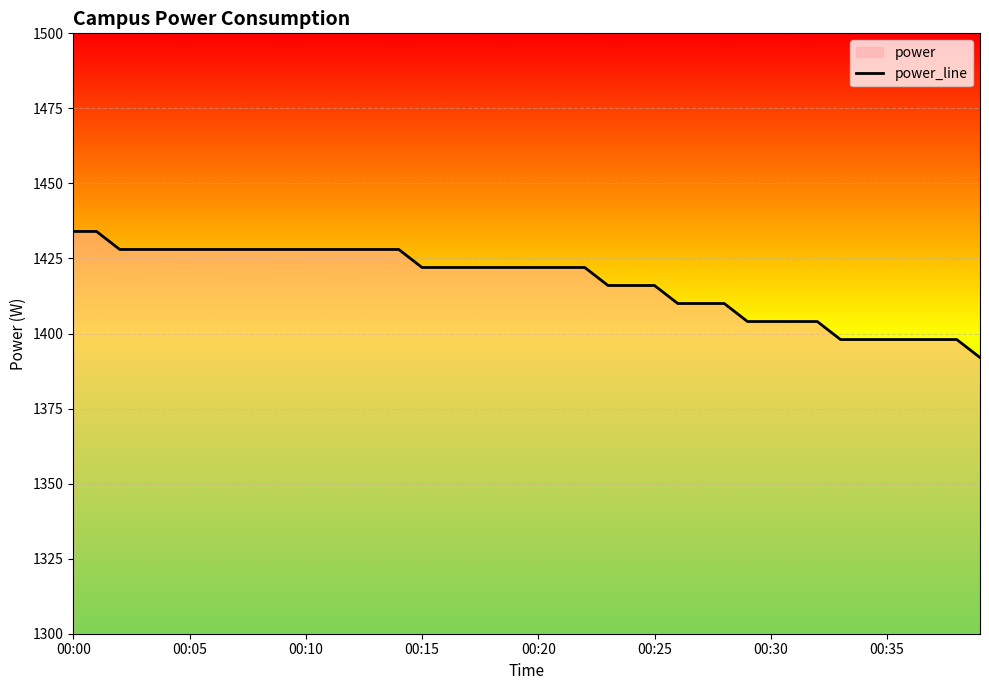

At which category does the chart reach its peak across all series?

00:00